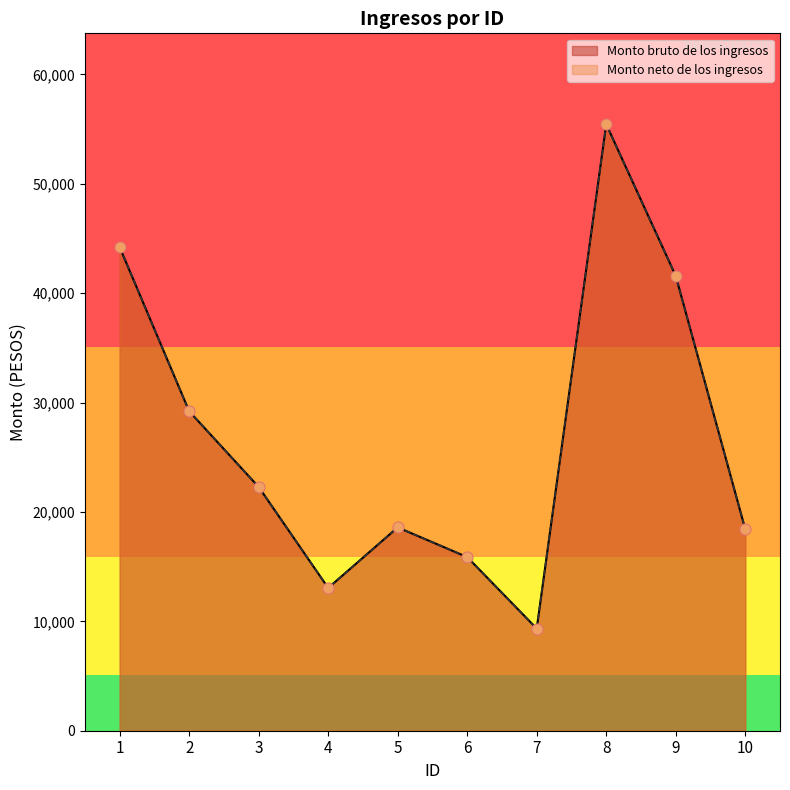

At which category is the sum across all series the highest?

8